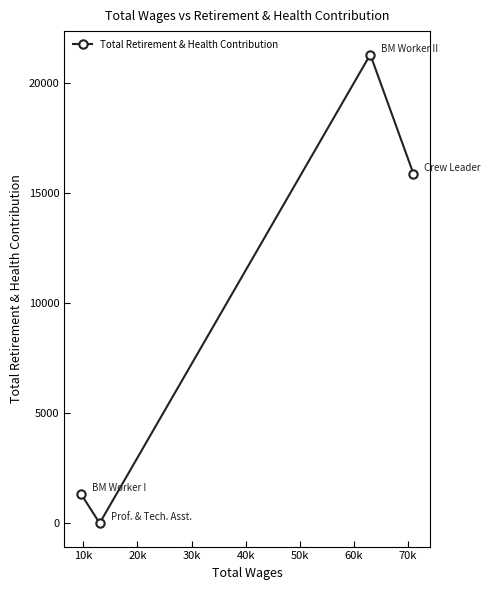

What is the greatest value displayed?

21307